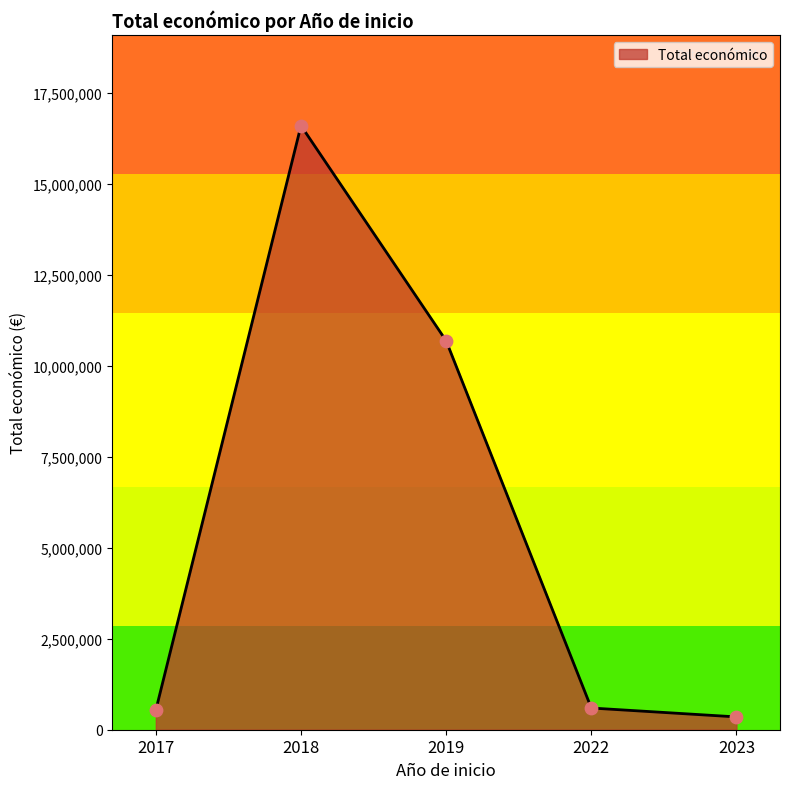

What is the ratio of the value at 2018 to the value at 2019?

1.6